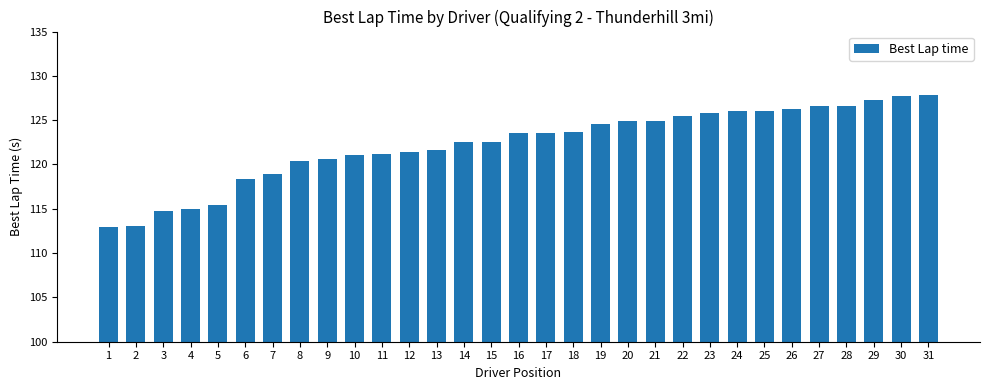

Is it true that the value at 4 is 190.1?

False